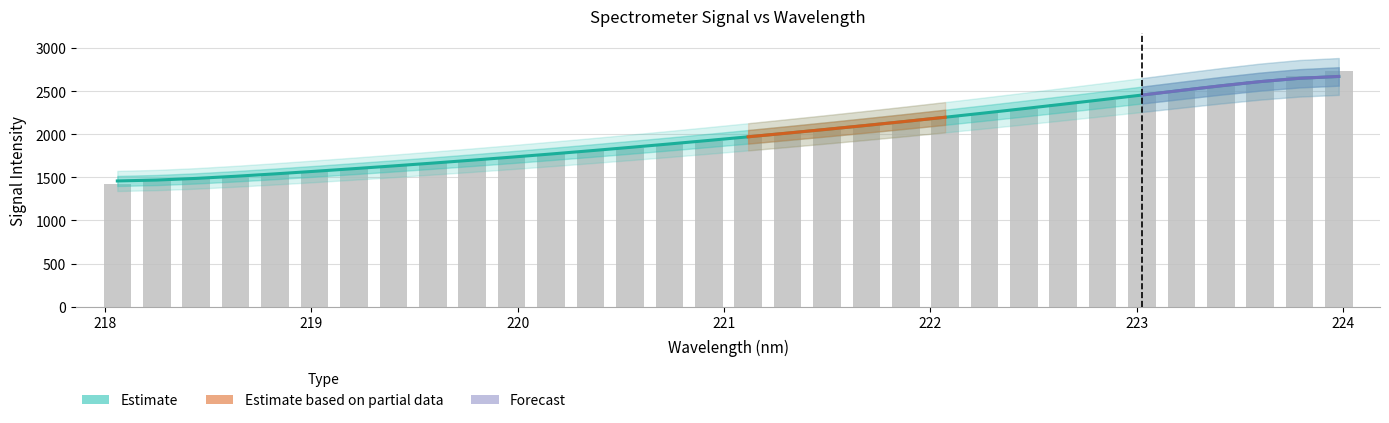

Read the value at 223.2172.

2504.8